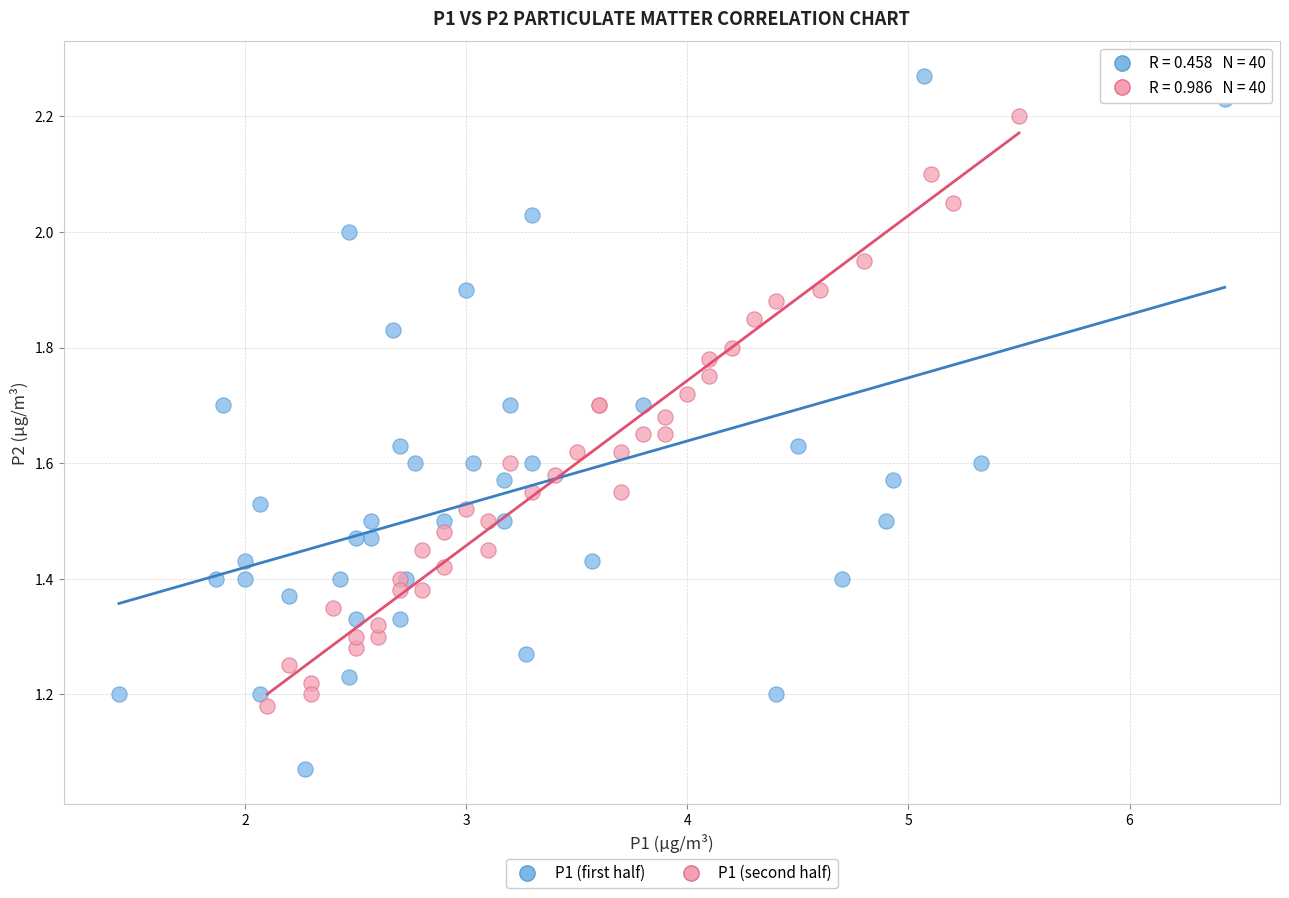

Which series has the widest spread of Y values?

P1 (first half)